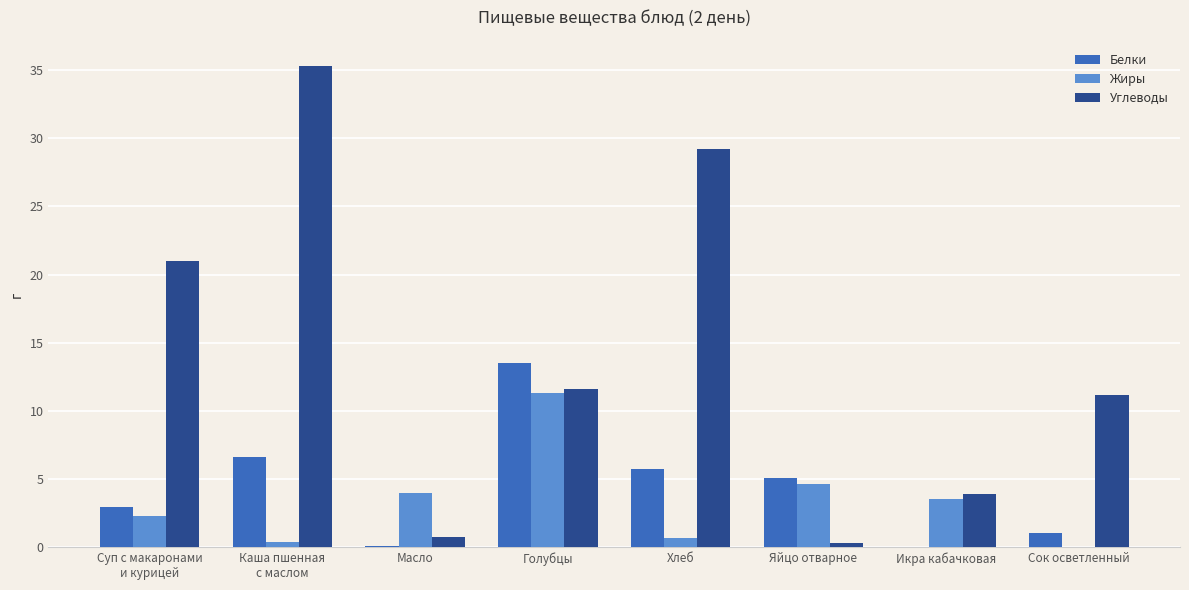

The value of Углеводы at Голубцы is 17.0. True or false?

False